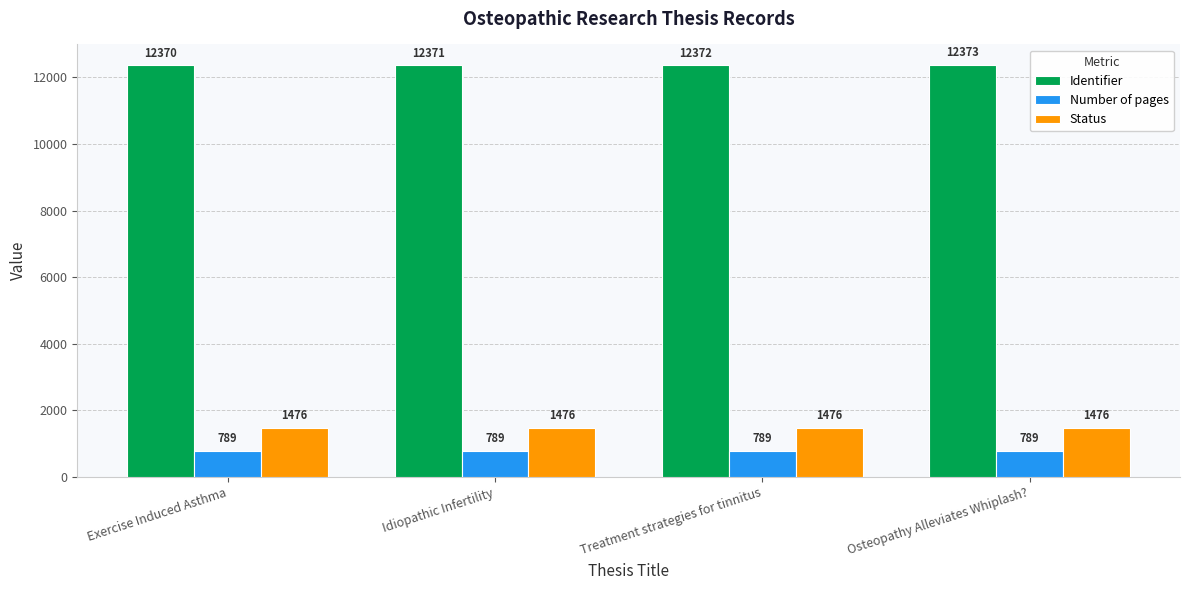

What are all the series names shown in the legend?

Identifier, Number of pages, Status